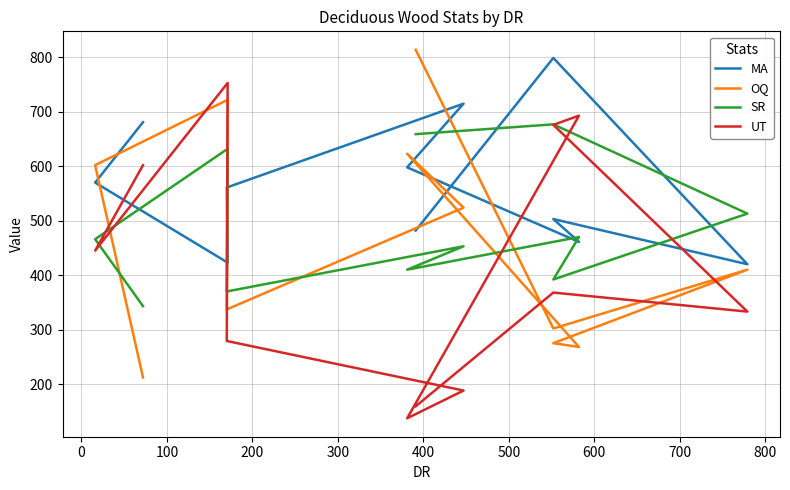

Does the chart display data point markers on the line(s)?

No